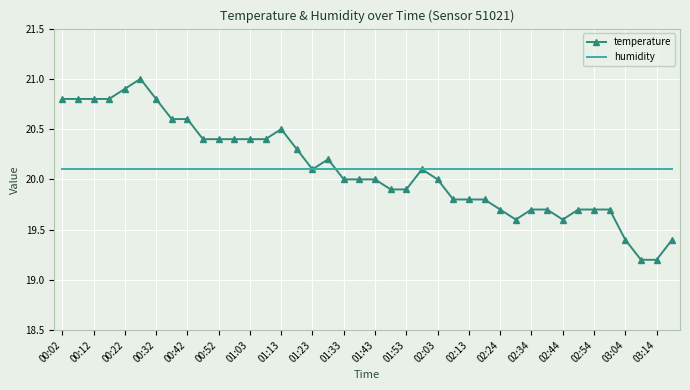

What is the smallest value displayed?

19.2